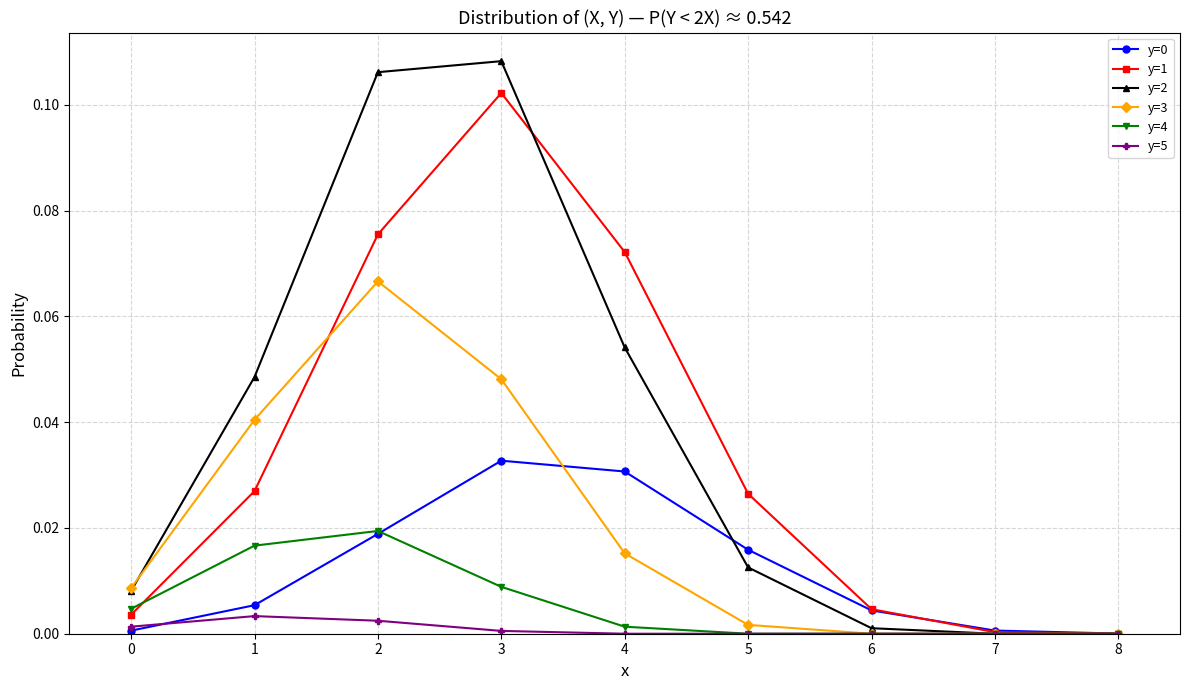

The value of y=4 at 7 is 0.0. True or false?

True